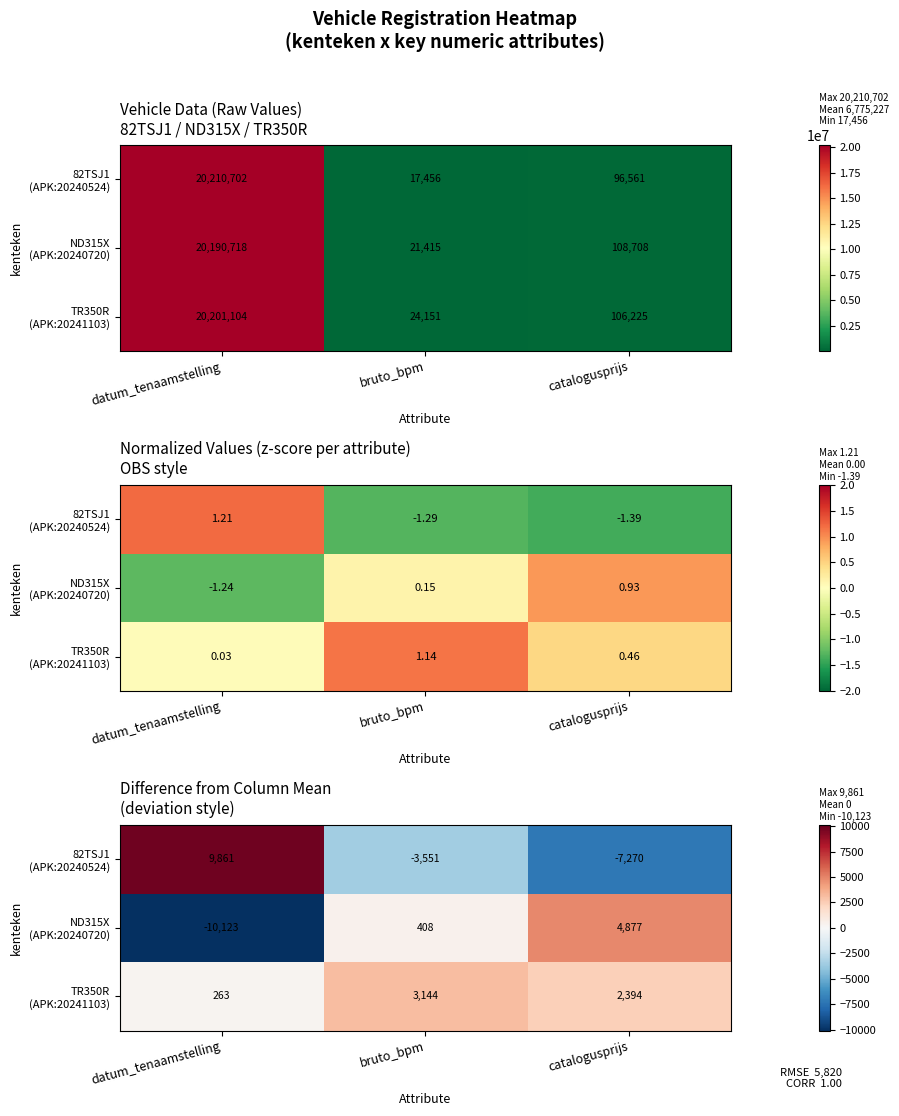

At datum_tenaamstelling, list the series in order from smallest to largest.

ND315X (APK:20240720), TR350R (APK:20241103), 82TSJ1 (APK:20240524)